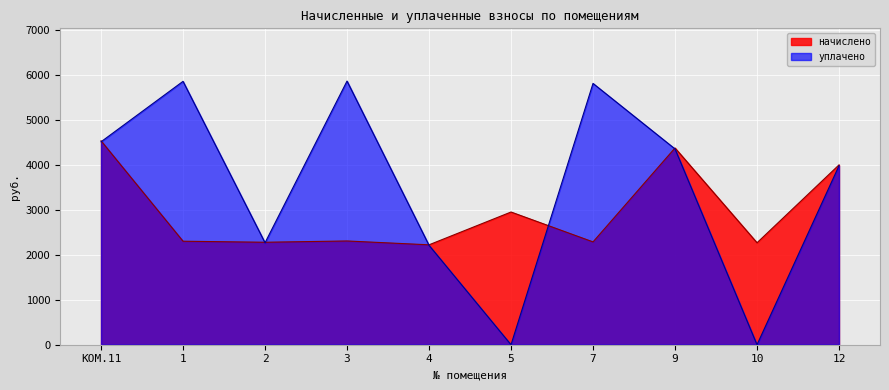

Which series has the largest range (max minus min)?

уплачено